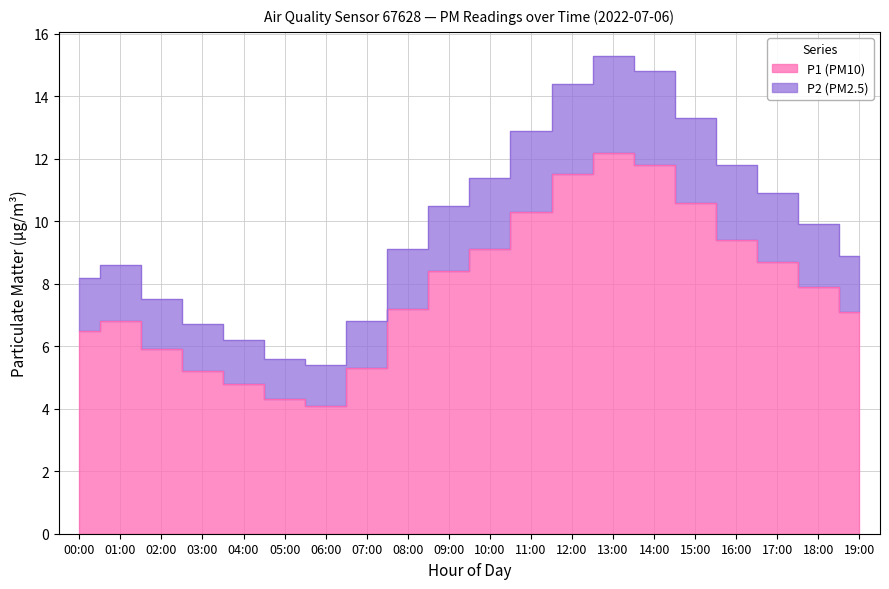

True or false: P2 and P1 intersect in this chart.

False